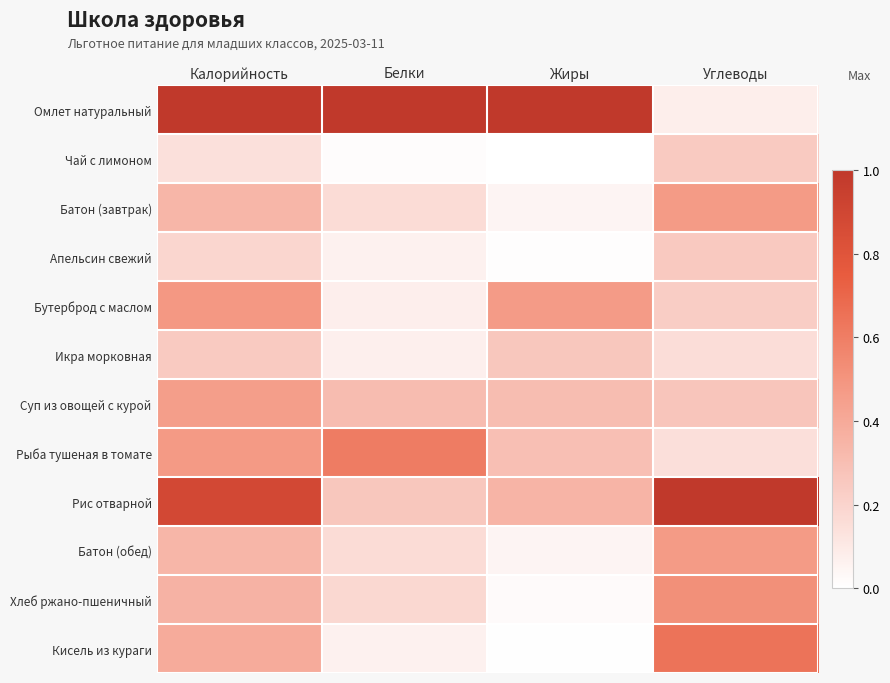

Reading left to right, extract all data points from this chart.

Омлет натуральный: Калорийность=1.0	Белки=1.0	Жиры=1.0	Углеводы=0.1
Чай с лимоном: Калорийность=0.1	Белки=0.0	Жиры=0.0	Углеводы=0.2
Батон (завтрак): Калорийность=0.3	Белки=0.2	Жиры=0.1	Углеводы=0.5
Апельсин свежий: Калорийность=0.2	Белки=0.1	Жиры=0.0	Углеводы=0.2
Бутерброд с маслом: Калорийность=0.5	Белки=0.1	Жиры=0.5	Углеводы=0.2
Икра морковная: Калорийность=0.2	Белки=0.1	Жиры=0.3	Углеводы=0.2
Суп из овощей с курой: Калорийность=0.5	Белки=0.3	Жиры=0.3	Углеводы=0.3
Рыба тушеная в томате: Калорийность=0.5	Белки=0.6	Жиры=0.3	Углеводы=0.1
Рис отварной: Калорийность=0.9	Белки=0.3	Жиры=0.3	Углеводы=1.0
Батон (обед): Калорийность=0.3	Белки=0.2	Жиры=0.1	Углеводы=0.5
Хлеб ржано-пшеничный: Калорийность=0.4	Белки=0.2	Жиры=0.0	Углеводы=0.5
Кисель из кураги: Калорийность=0.4	Белки=0.1	Жиры=0.0	Углеводы=0.6